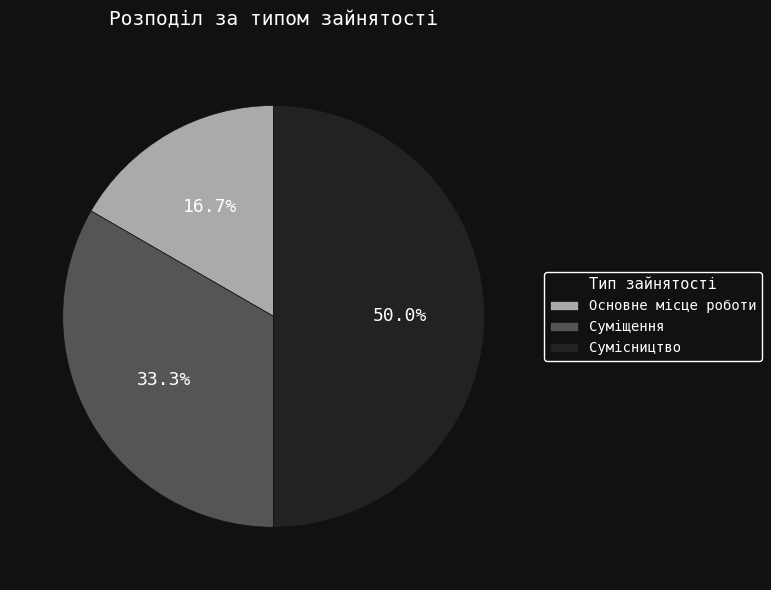

Combined, what portion of the pie is Суміщення and Сумісництво?

83.3%